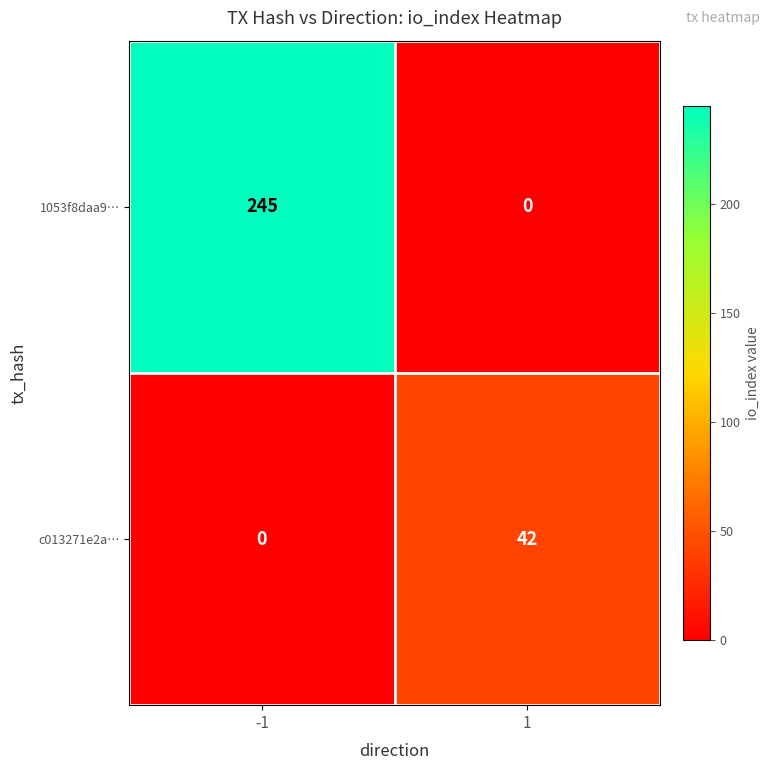

Read the c013271e2a… value at 1.

42